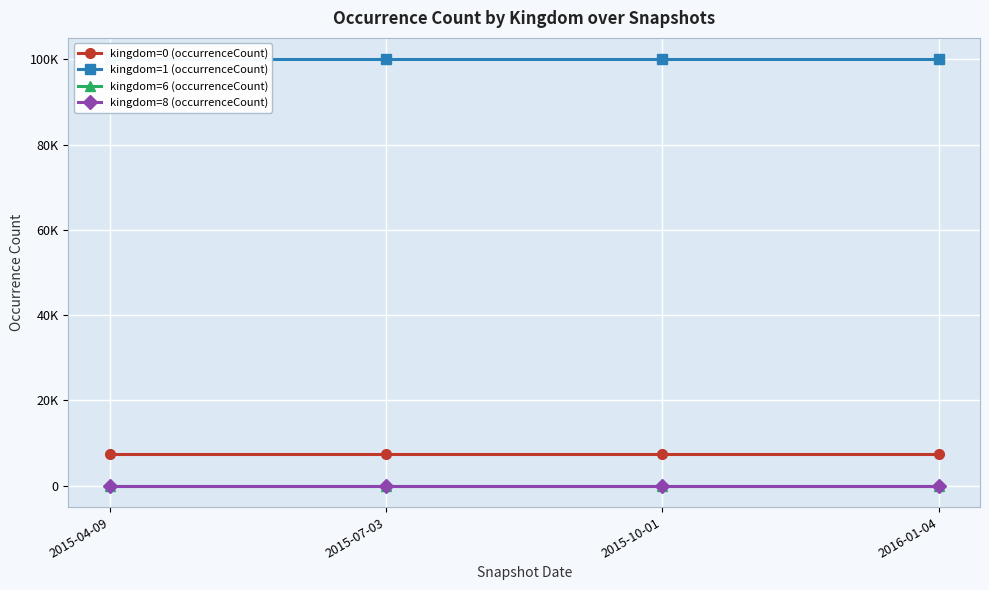

What is the sum of the kingdom=8 (occurrenceCount) values at 2015-07-03 and 2015-04-09?

2